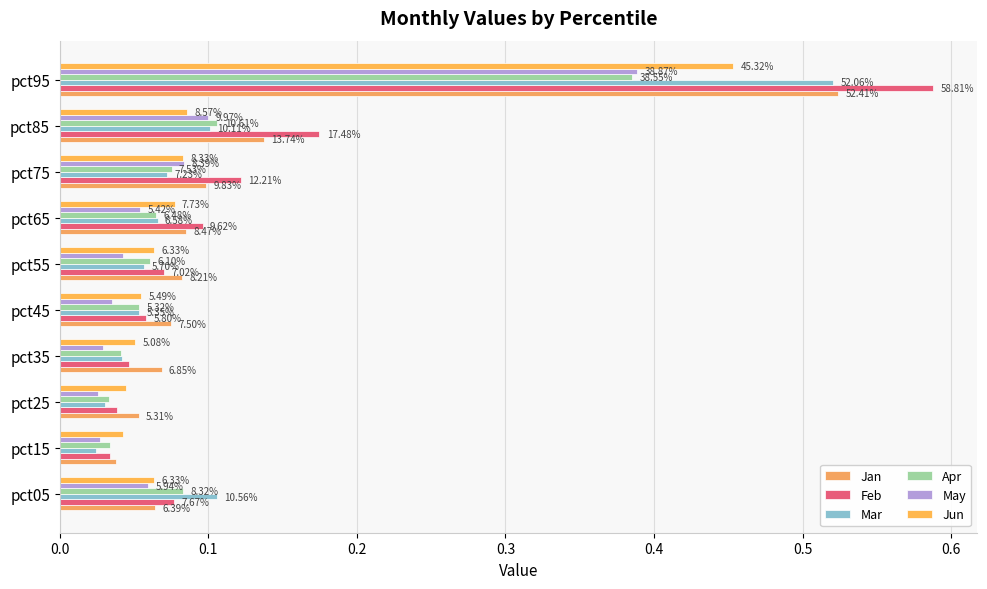

What is the difference between the maximum and second lowest values in the Jun series?

0.4